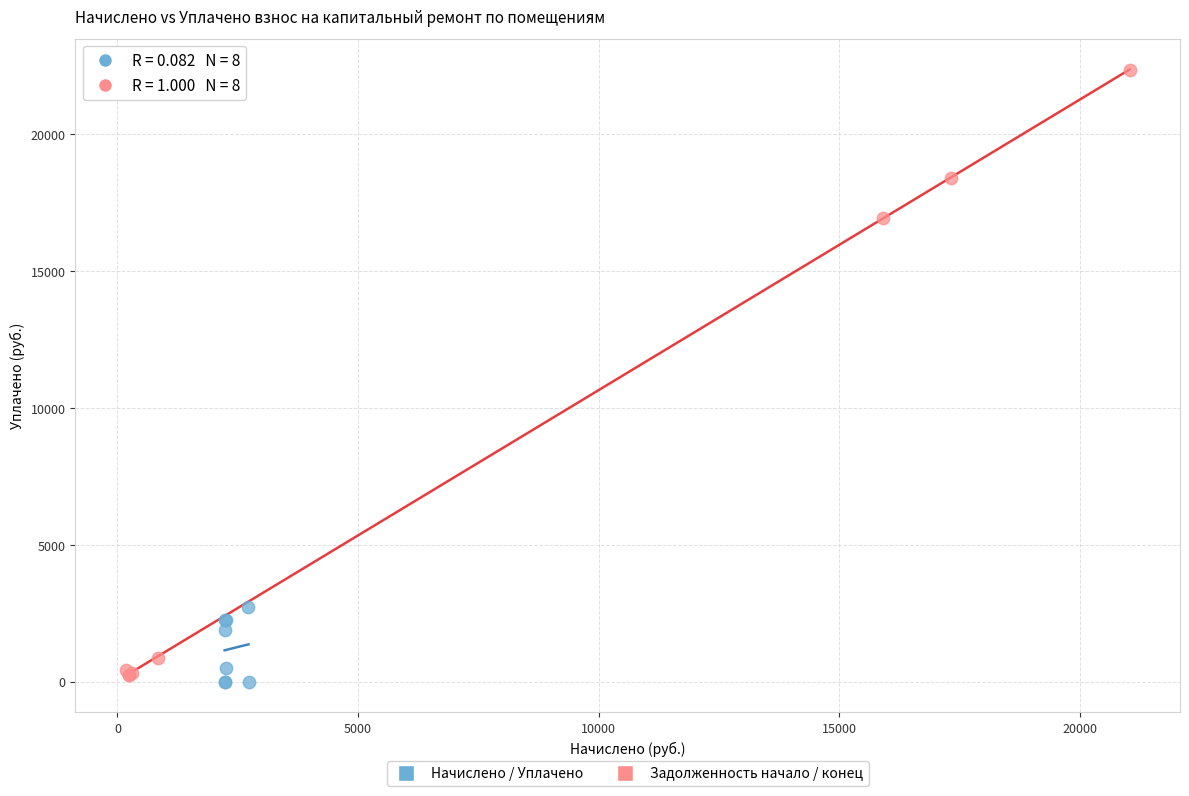

Which series has the largest Y range (max minus min)?

Задолженность начало / конец